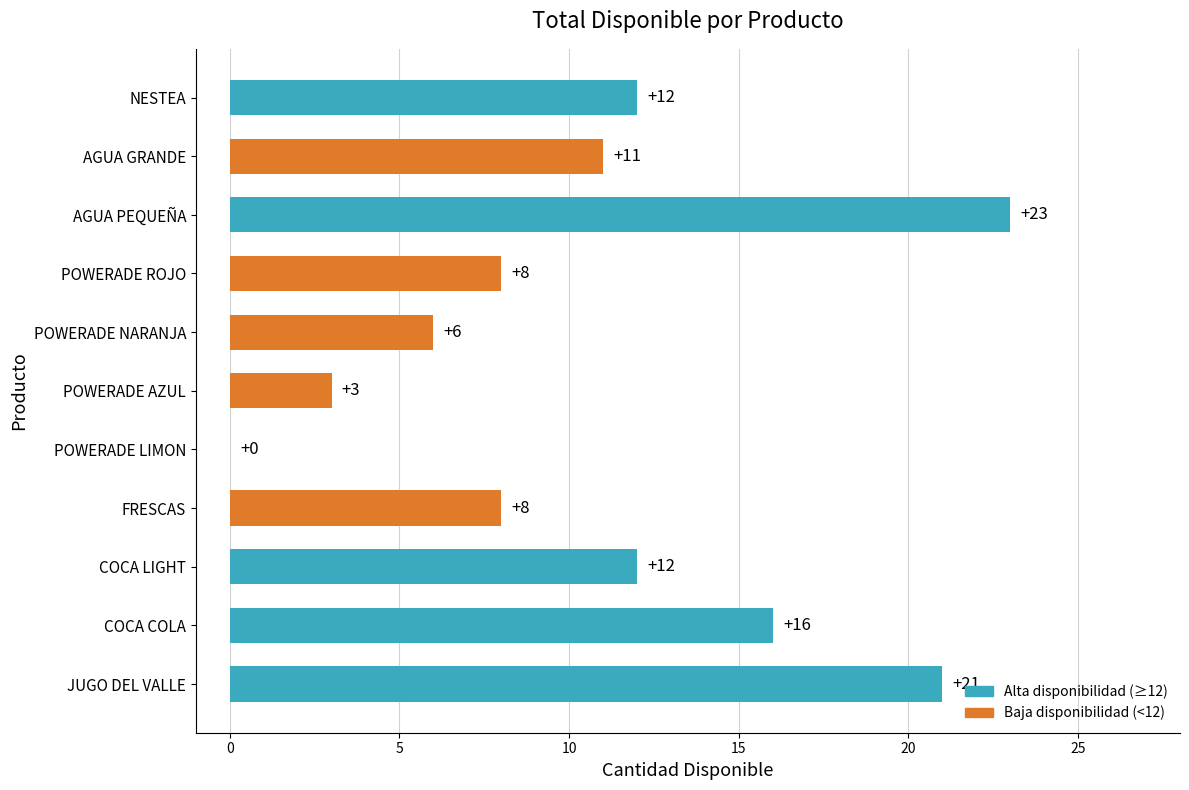

The value at COCA COLA is 16. True or false?

True